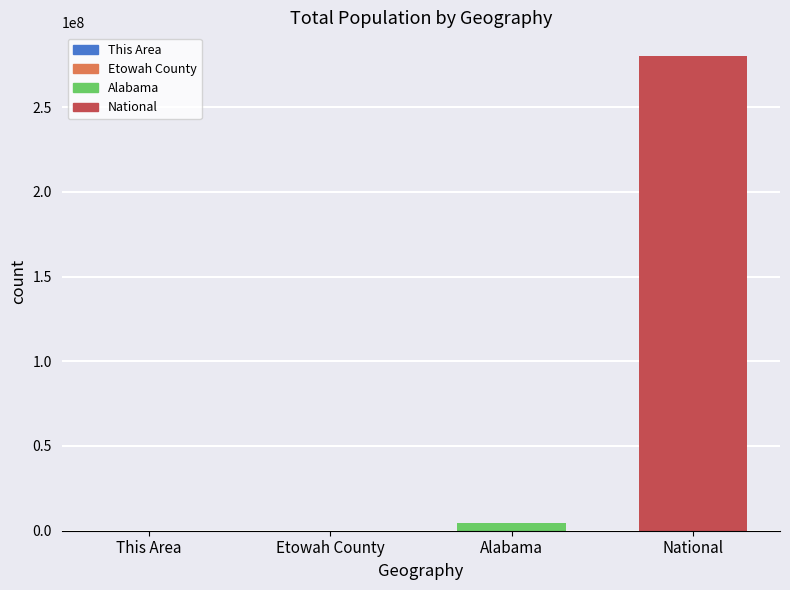

Which label corresponds to the largest value in the chart?

National